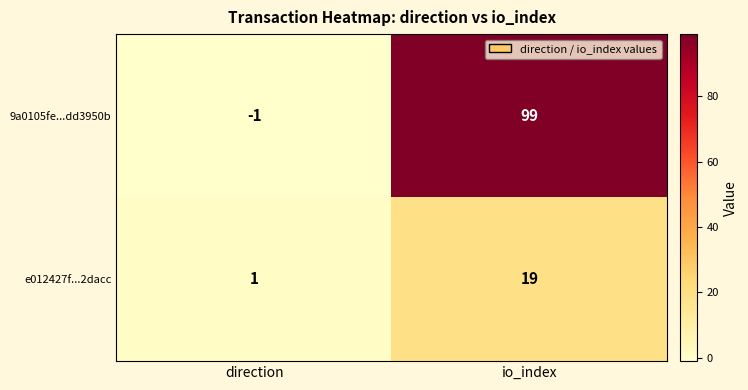

Where is e012427f...2dacc nearest to the value 10?

direction